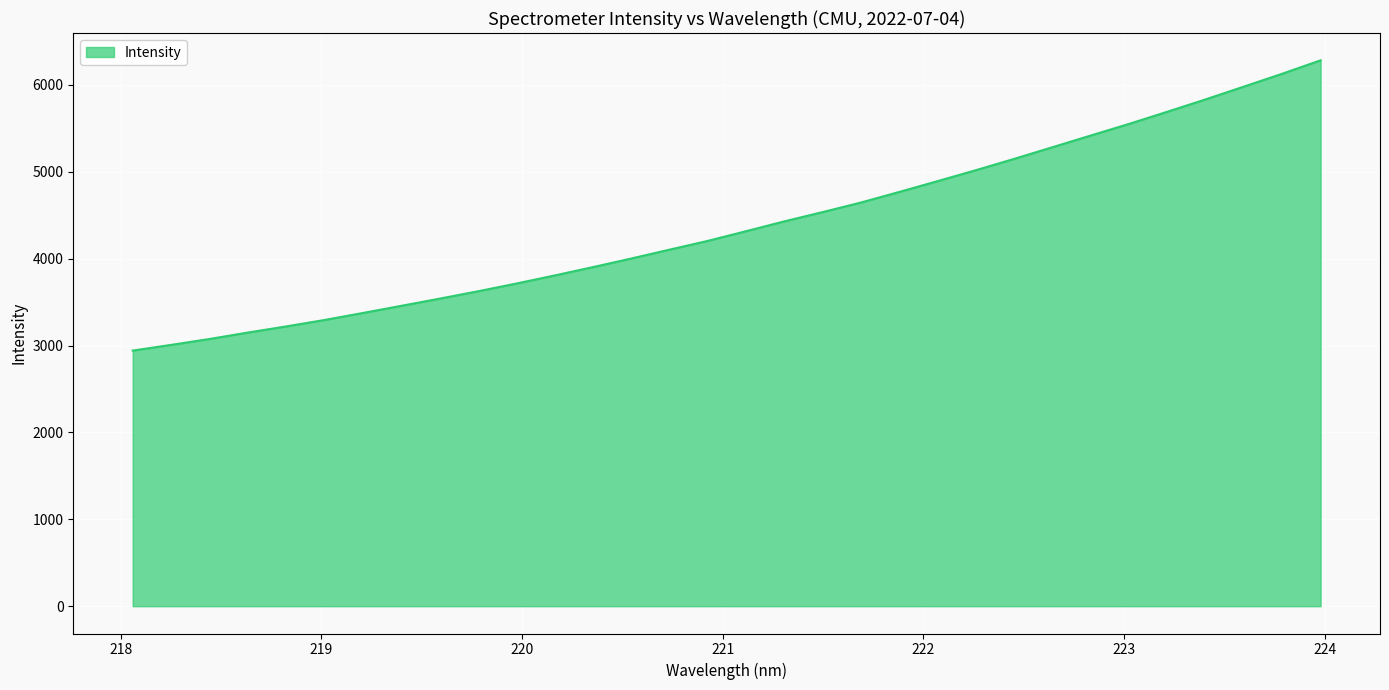

What is the difference between the maximum and minimum values?

3341.2